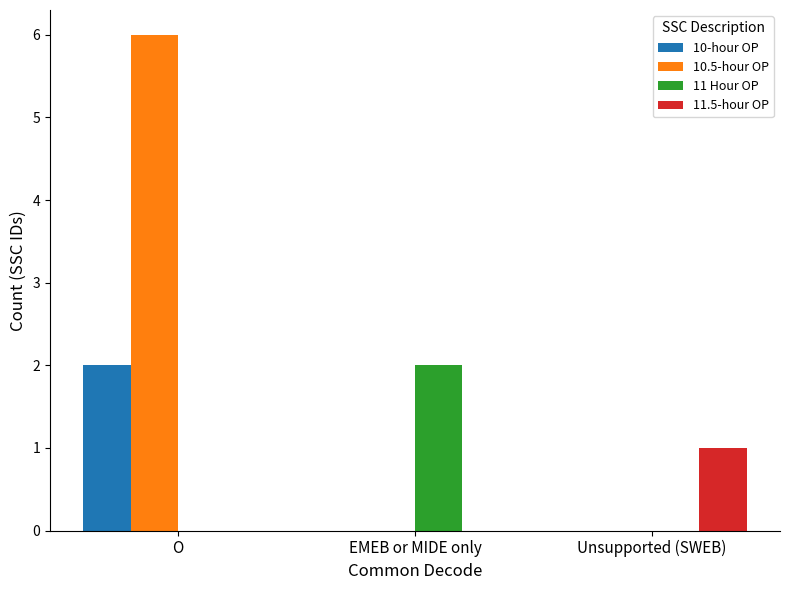

Are the bars horizontal?

No